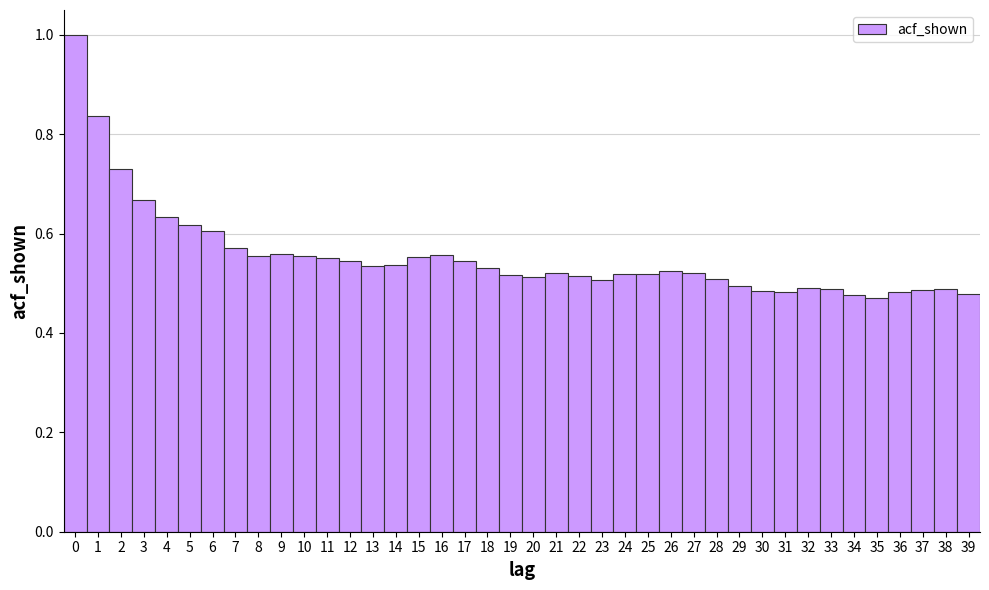

What is the sum of the values at 3 and 29?

1.2